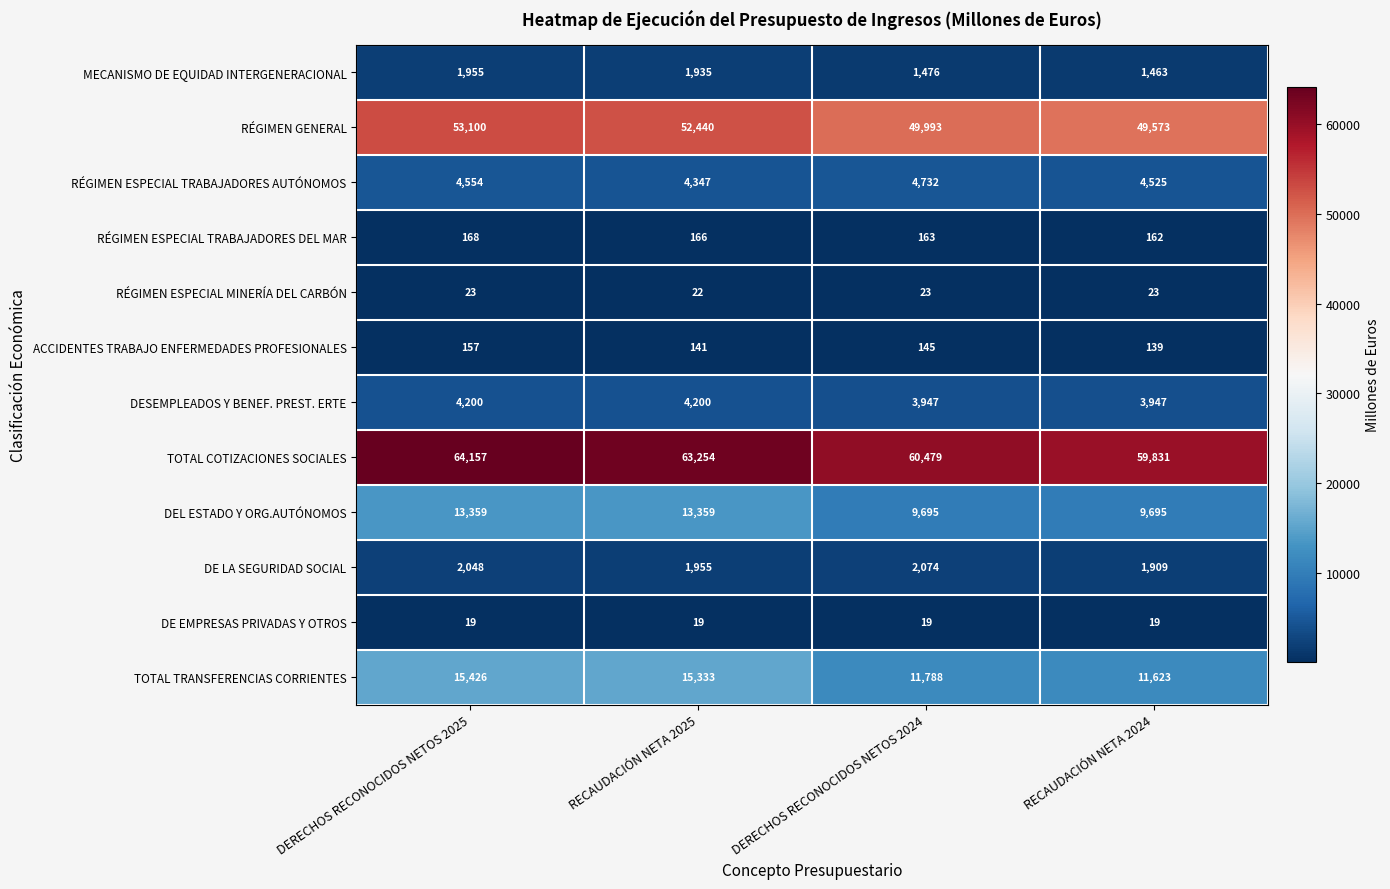

Which series has the largest range (max minus min)?

TOTAL COTIZACIONES SOCIALES